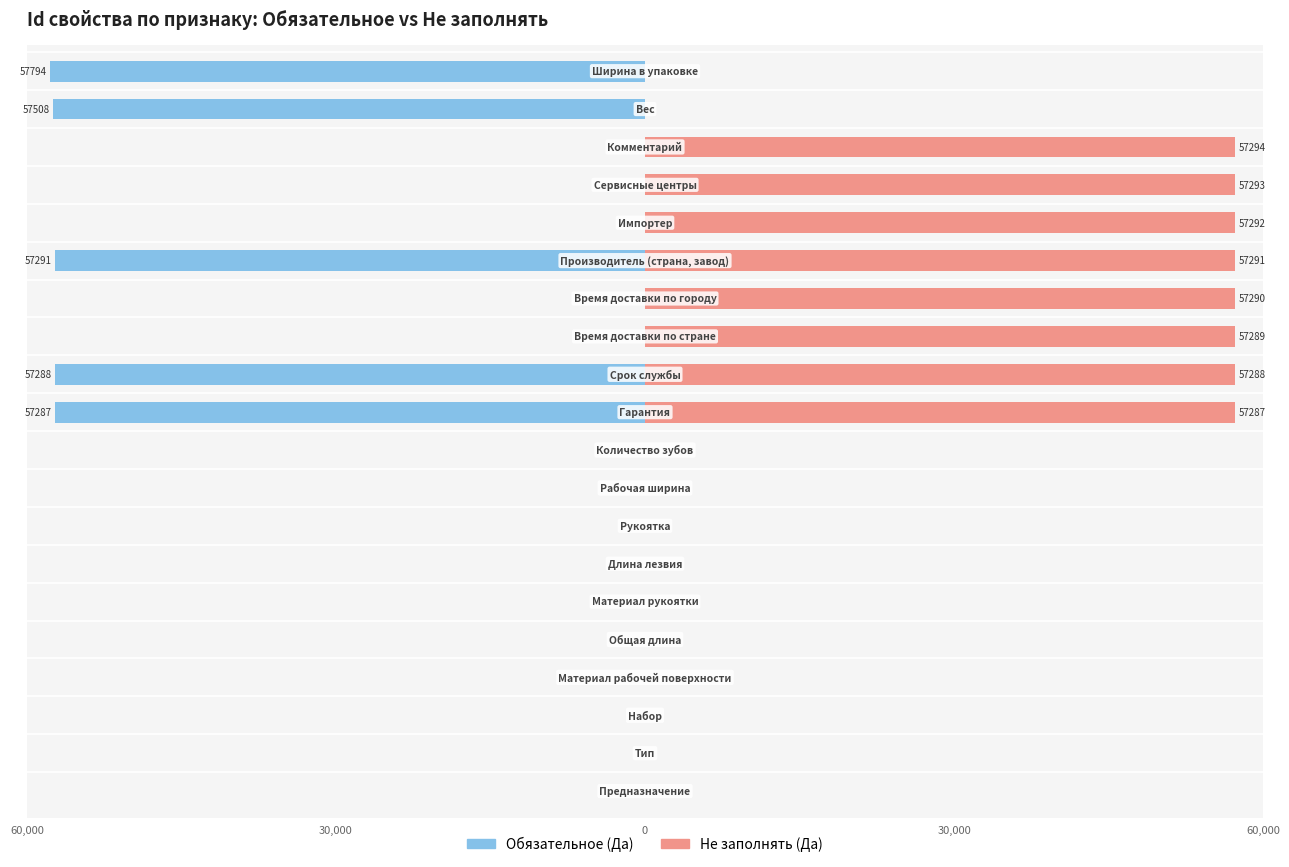

What is the highest value of the Не заполнять series?

57294